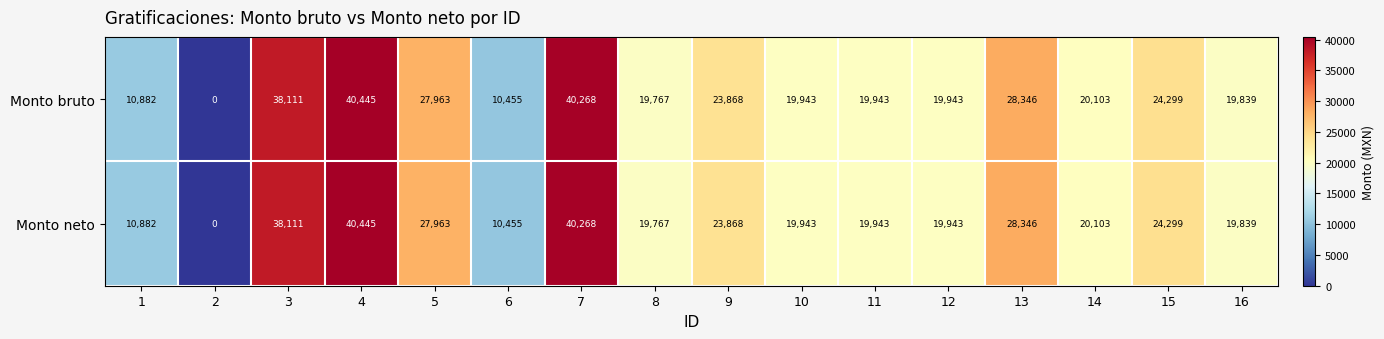

The Monto bruto series shows 20103 at 14. True or false?

True